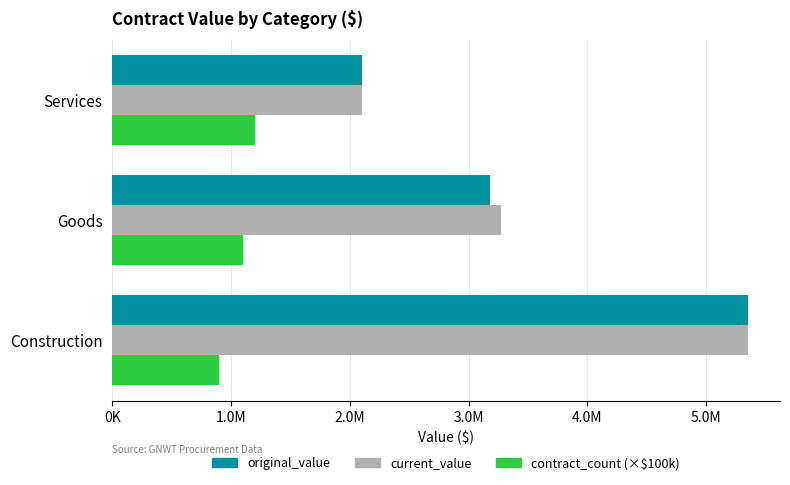

Which category has the lowest value across all series?

Construction